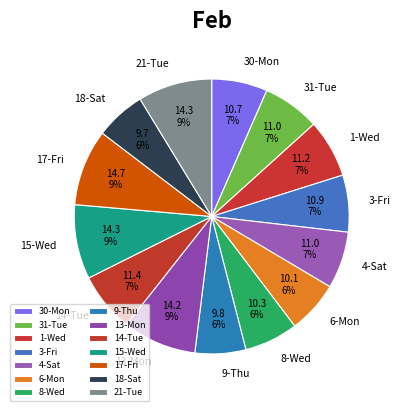

Is it true that 1-Wed is 7% of the pie?

True